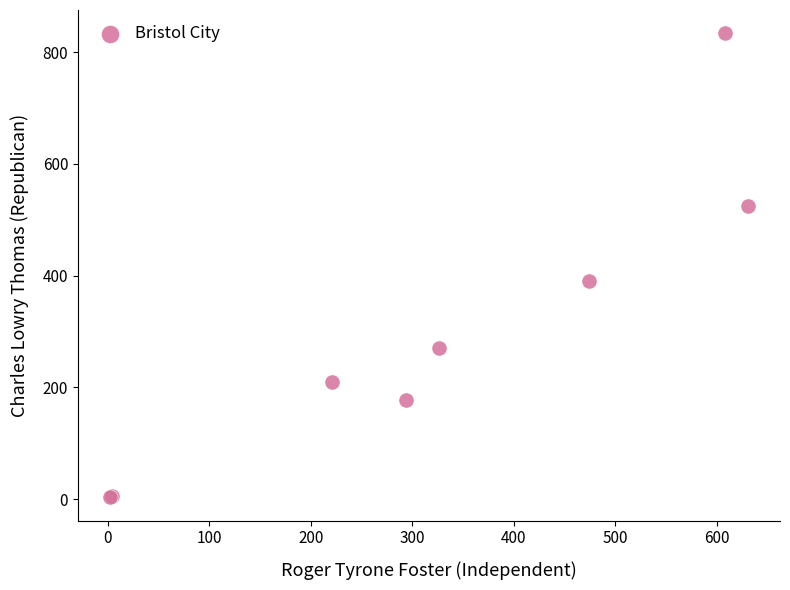

What Y value in the scatter plot is closest to 418?

390